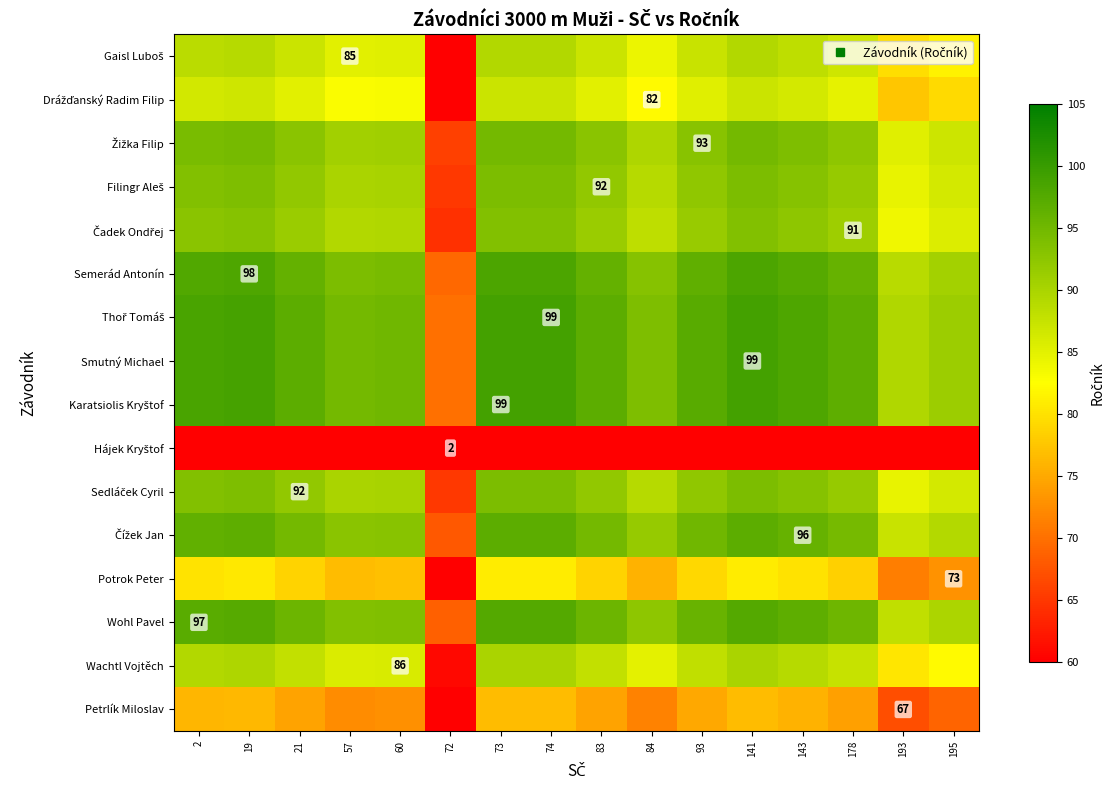

Is it true that Sedláček Cyril equals 23.9 at 57?

False